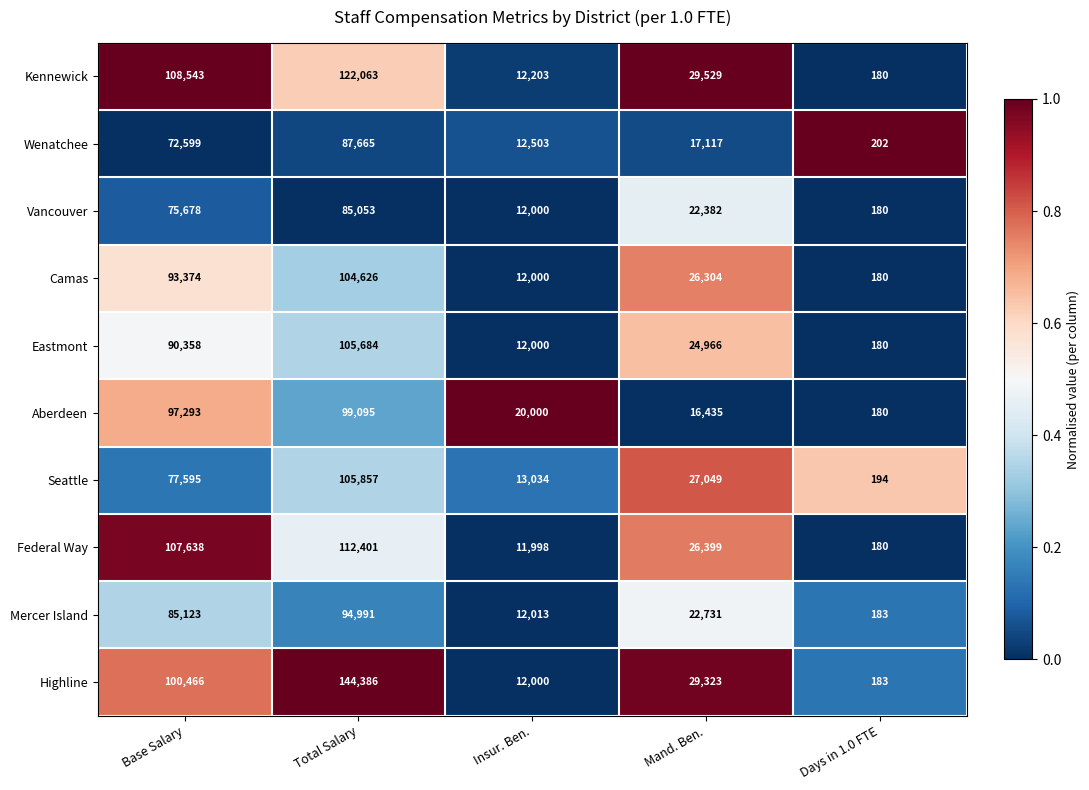

What is the total value across all series at Mand. Ben.?

242235